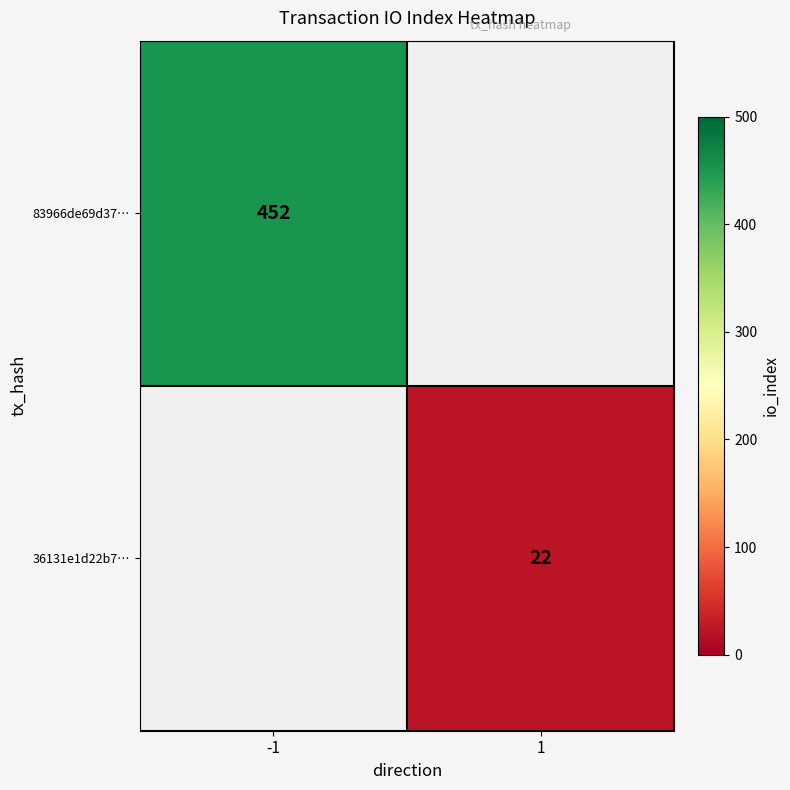

The value of 36131e1d22b7… at 1 is 12. True or false?

False